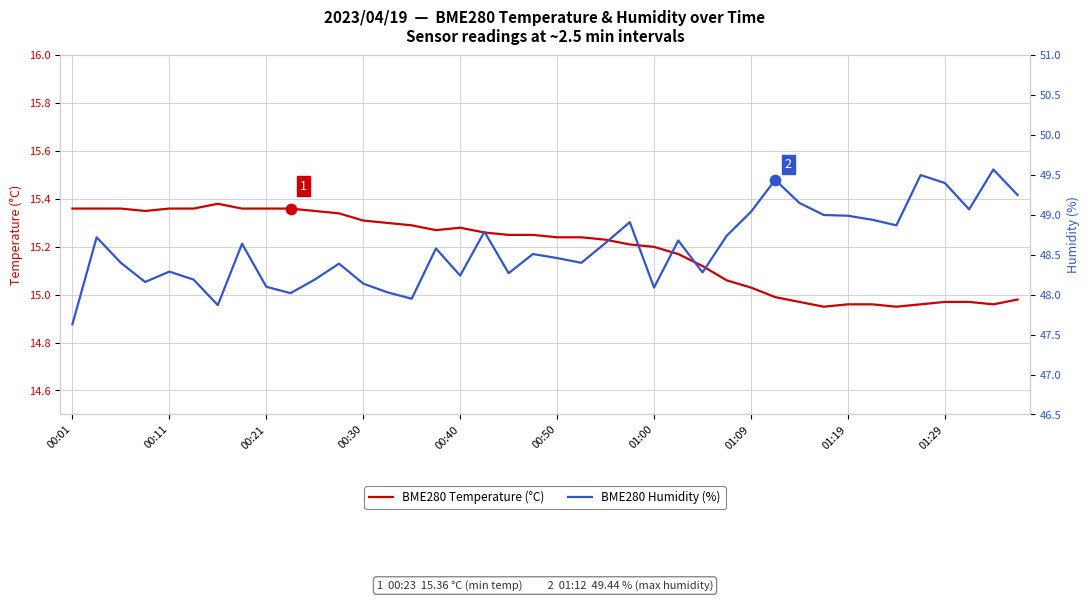

The value of BME280 Temperature (°C) at 00:11 is 22.2. True or false?

False